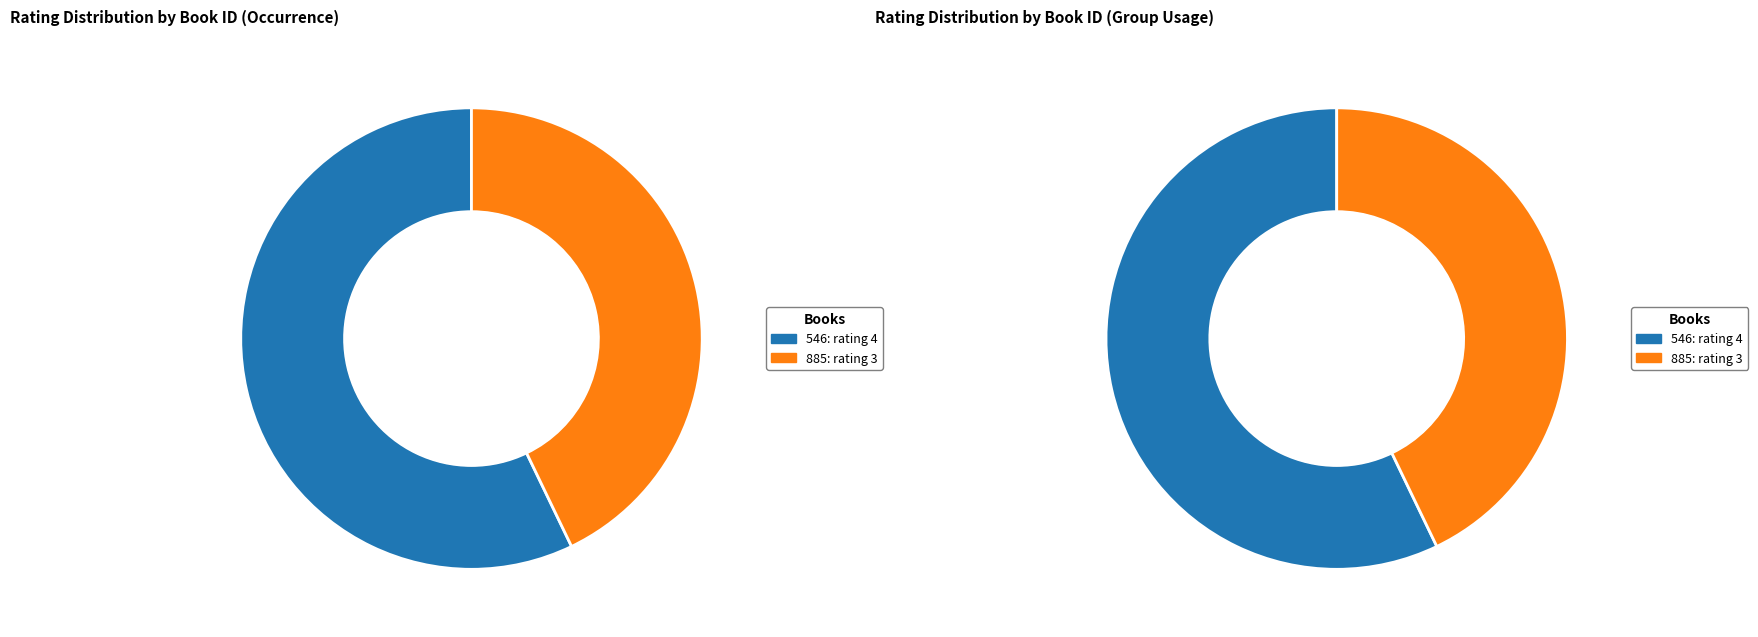

To the nearest percent, what is the difference between the largest and smallest slice percentages?

14%